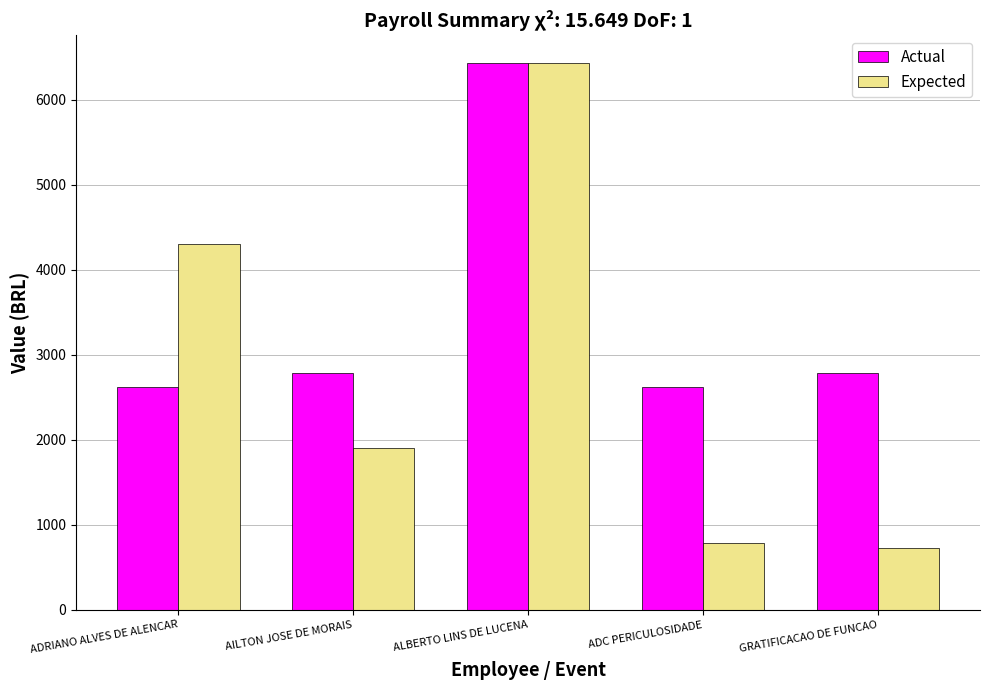

At which label does Expected first exceed 1902?

ADRIANO ALVES DE ALENCAR